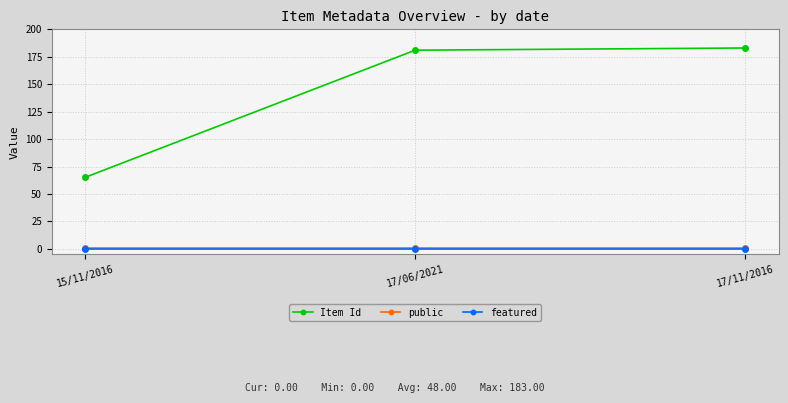

Does the chart display data point markers on the line(s)?

Yes